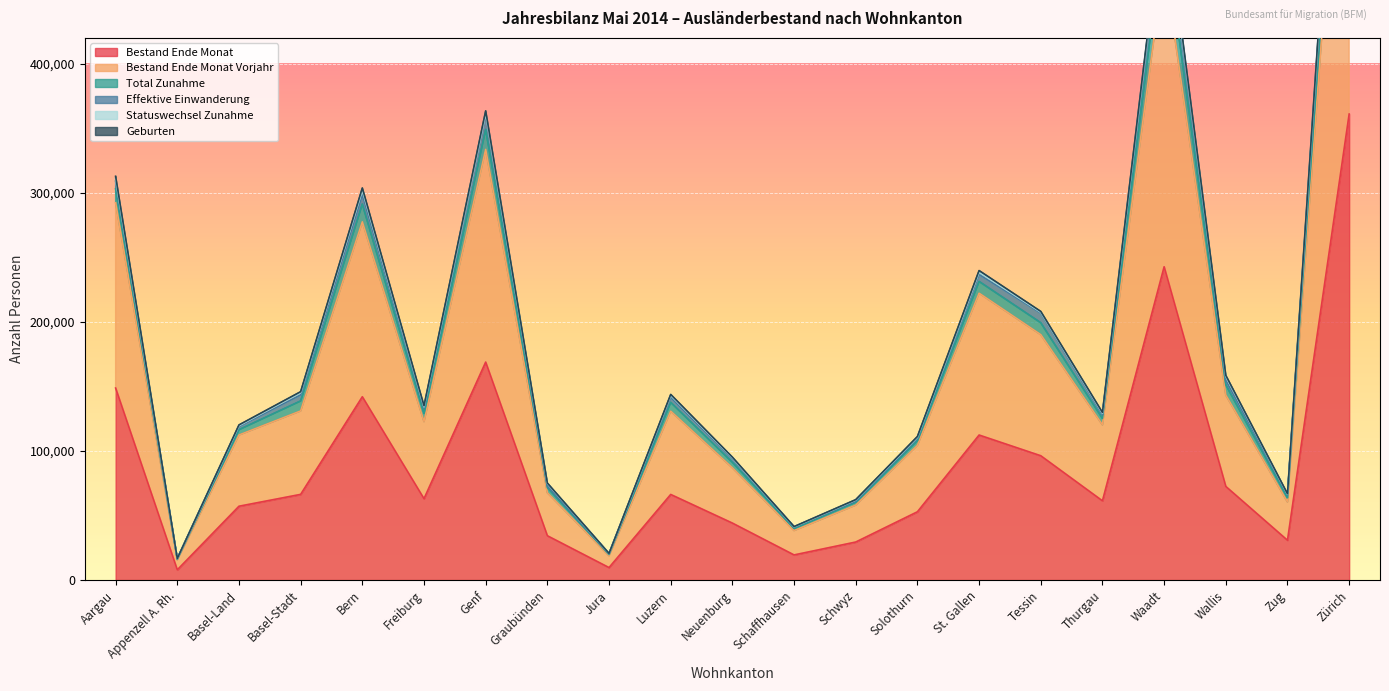

Is it true that Bestand Ende Monat equals 538573 at Zürich?

False